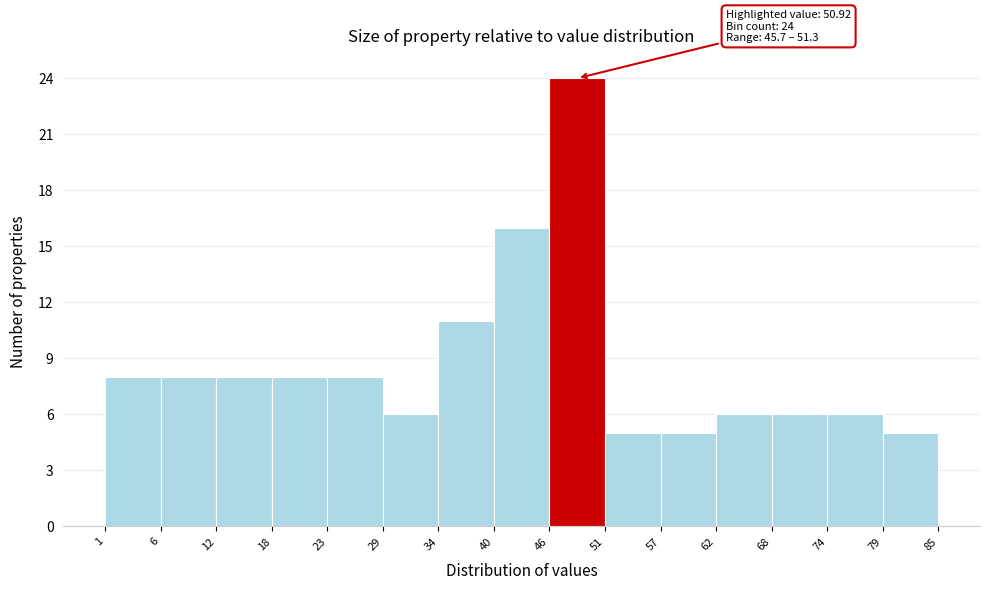

Over which range of the x-axis is the bar tallest?

46 to 51